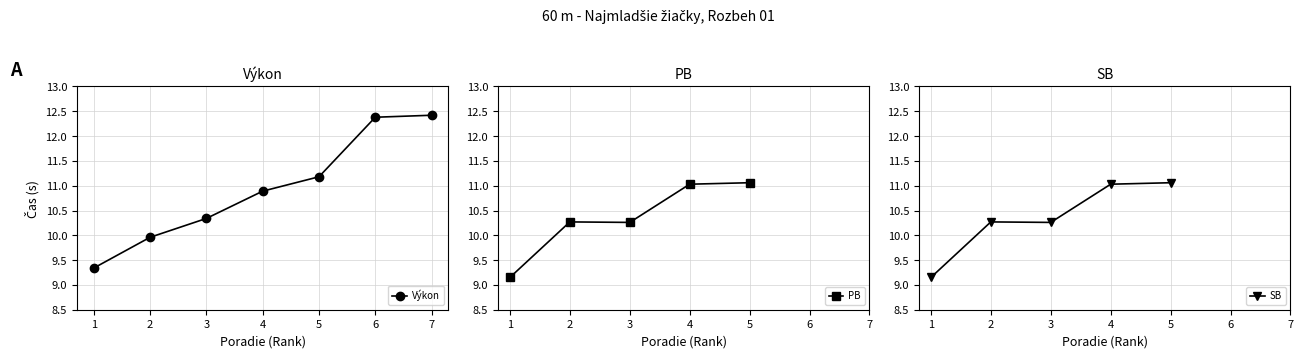

What is the approximate value of PB at 4?

11.0